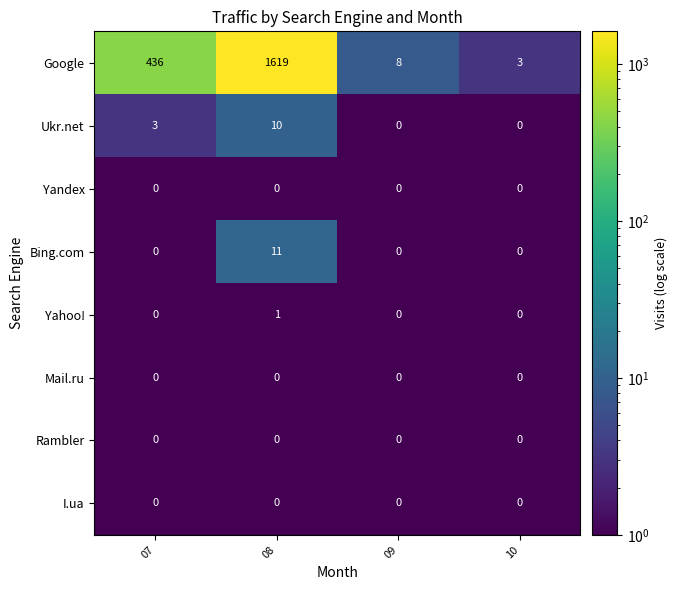

Which series has the largest total across all categories?

Google